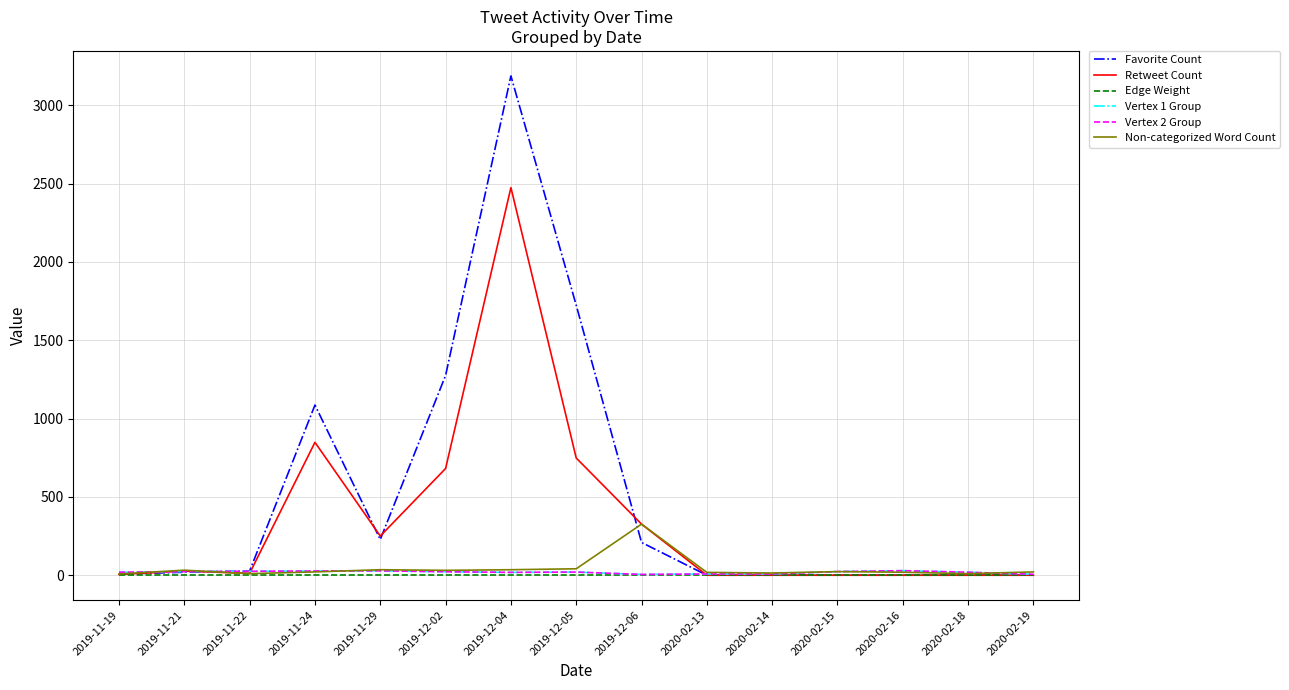

Is this an area chart (filled region under the line)?

No